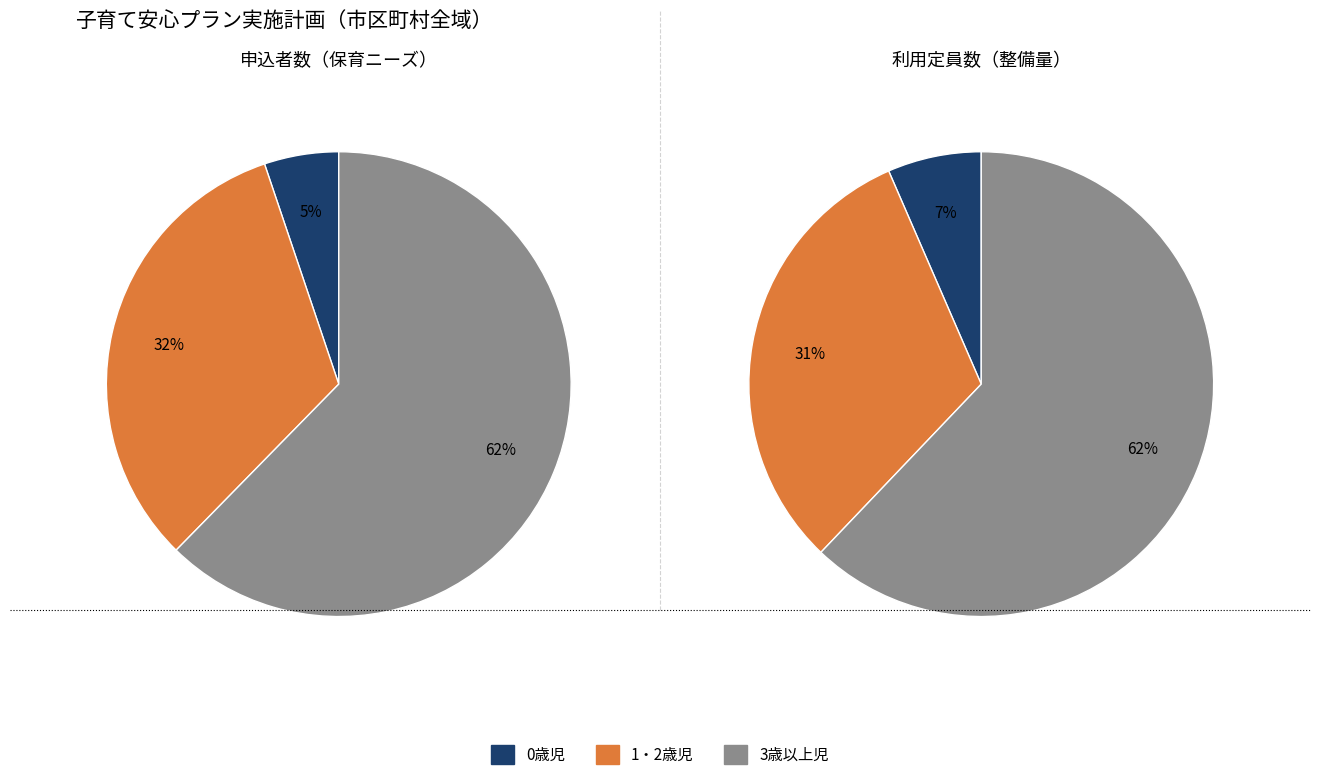

Does 0歳児 represent more than half of the total?

No